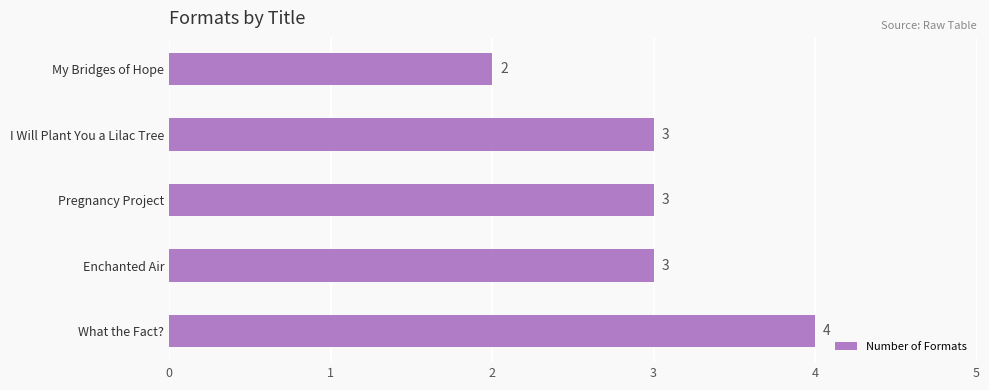

Reading bottom to top, extract all data points from this chart.

What the Fact?=4	Enchanted Air=3	Pregnancy Project=3	I Will Plant You a Lilac Tree=3	My Bridges of Hope=2